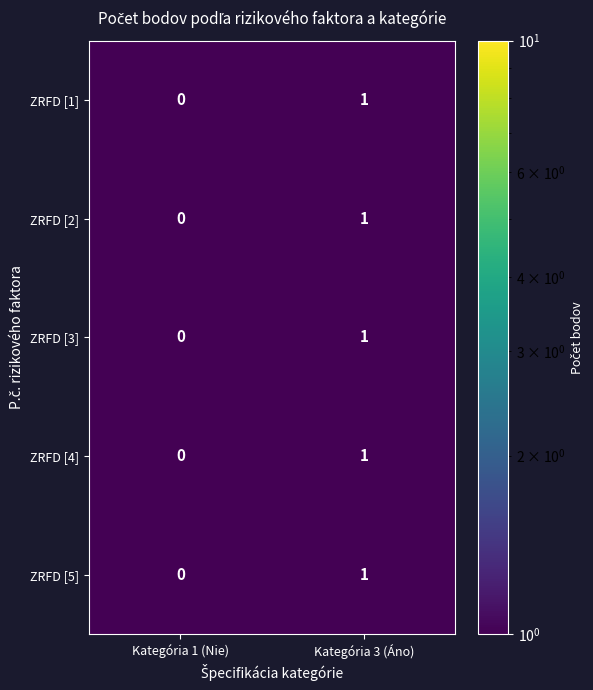

At which category is the sum across all series the highest?

Kategória 3 (Áno)